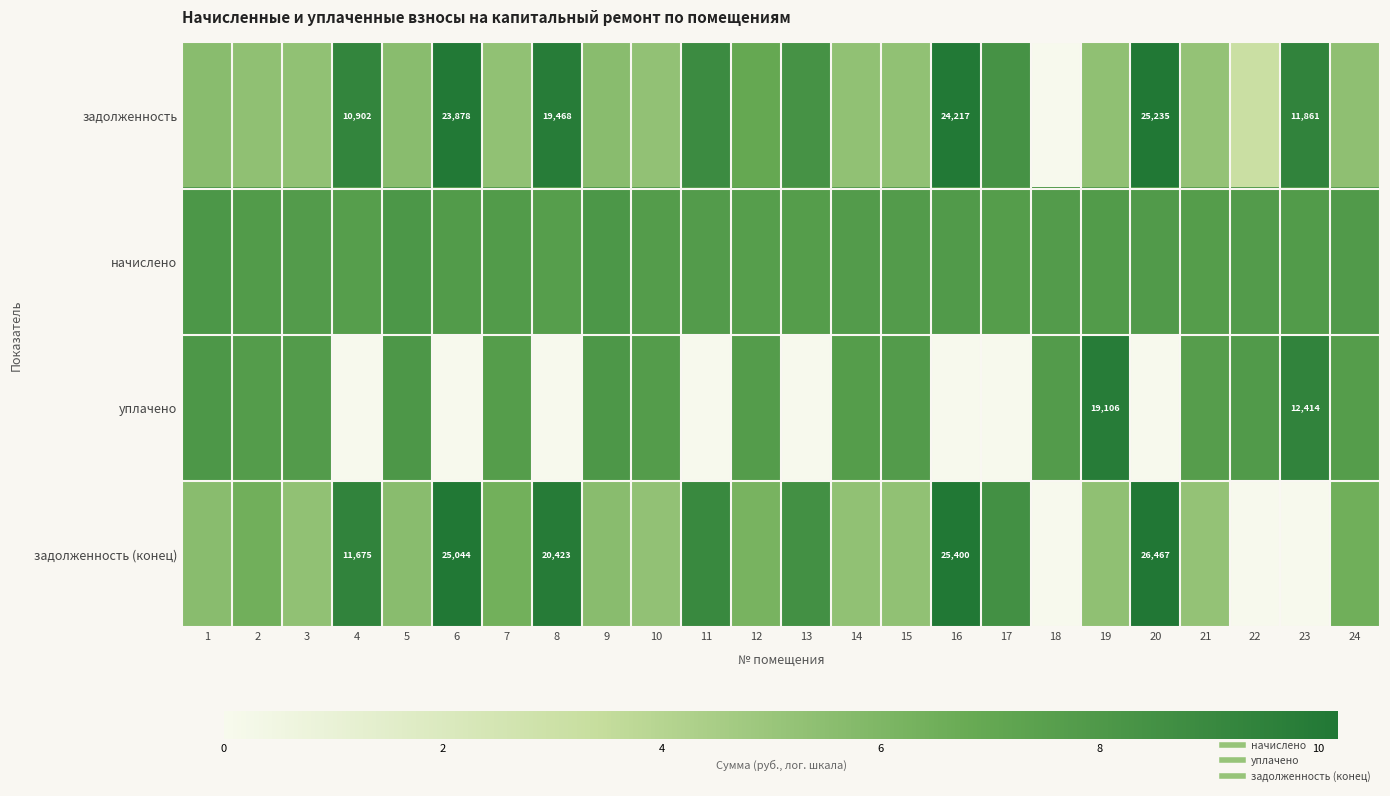

How many values in the задолженность series are below 5?

2